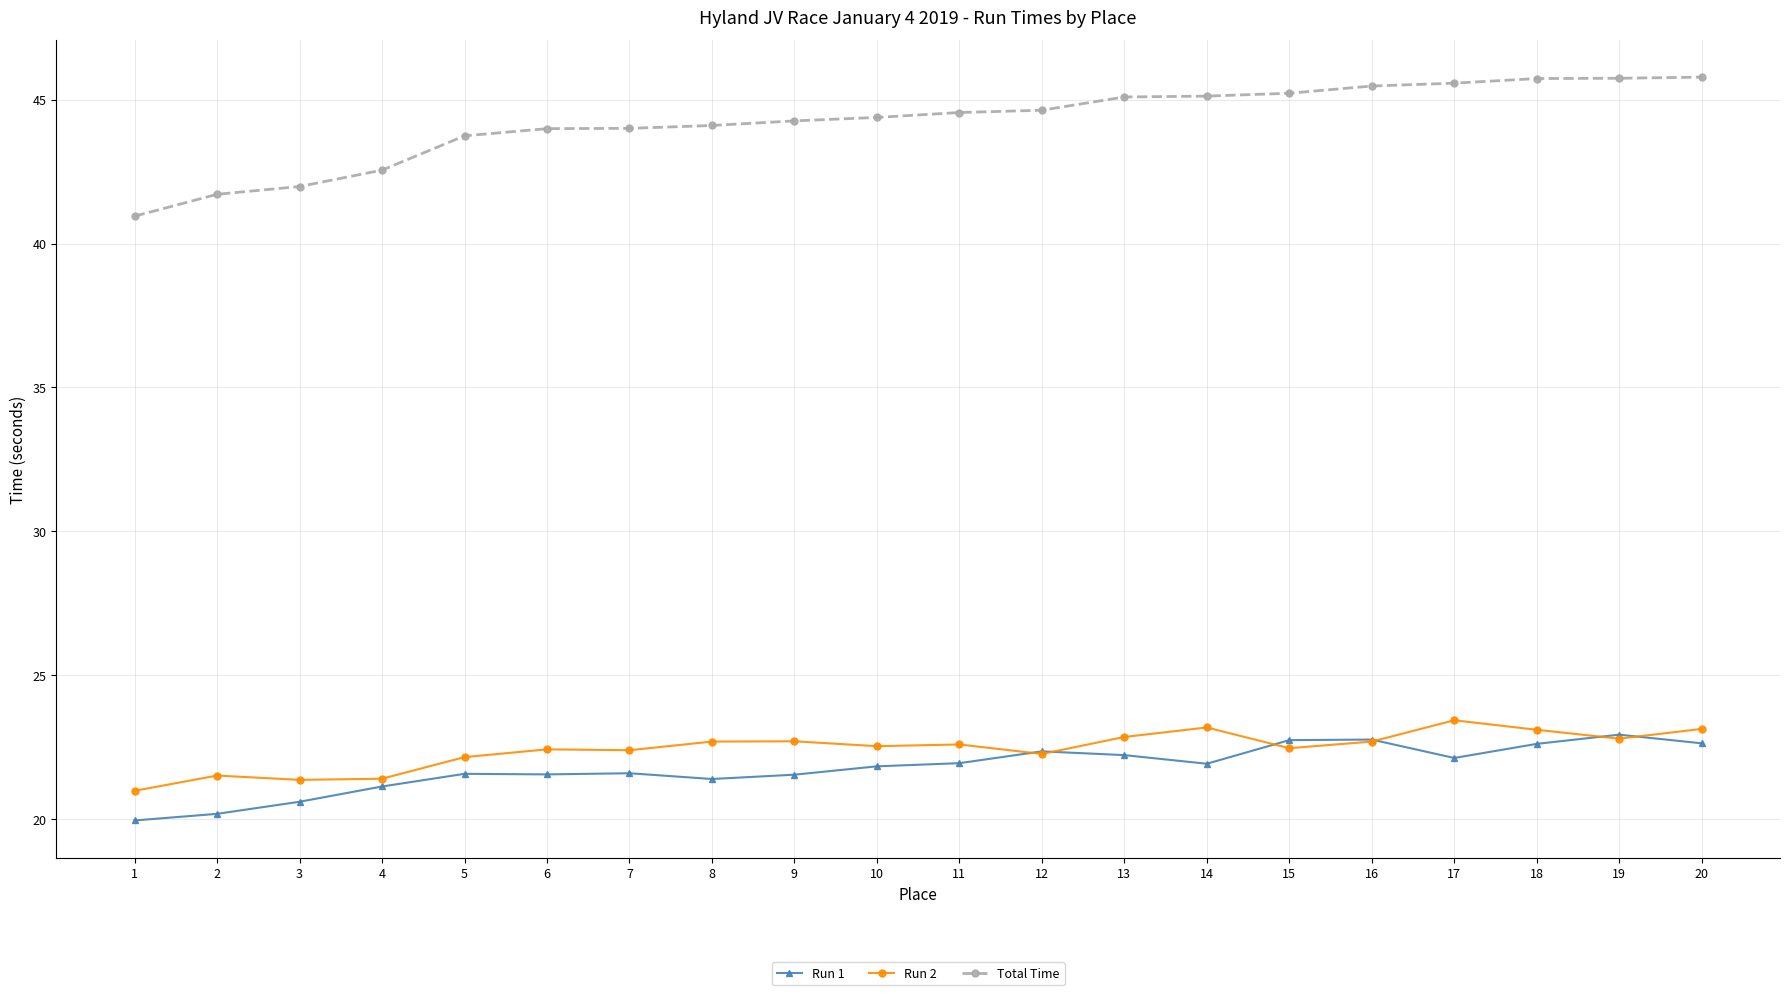

At which label does Run 2 first exceed 22?

5